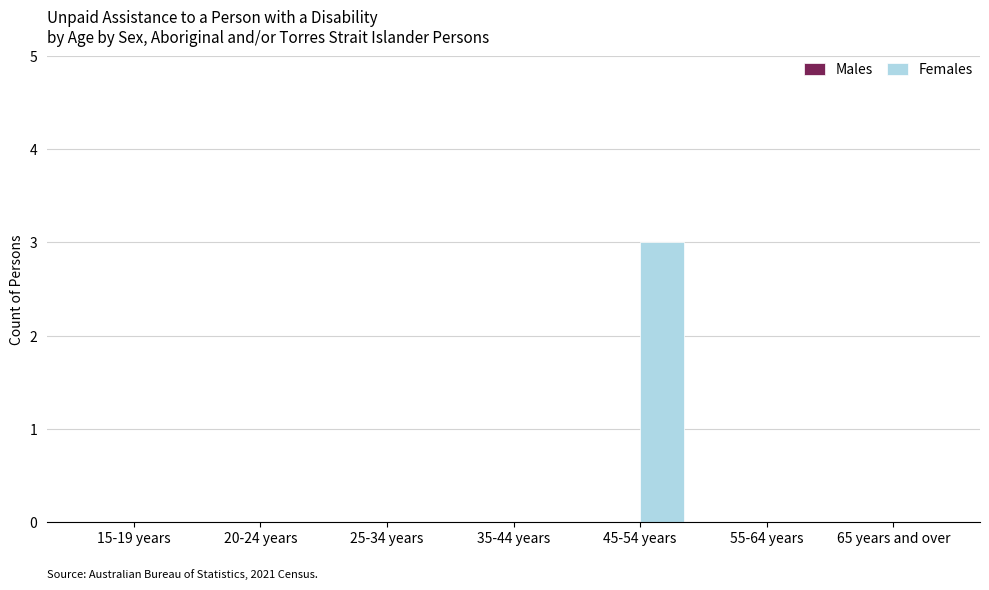

Is it true that the value at 55-64 years is 0?

True